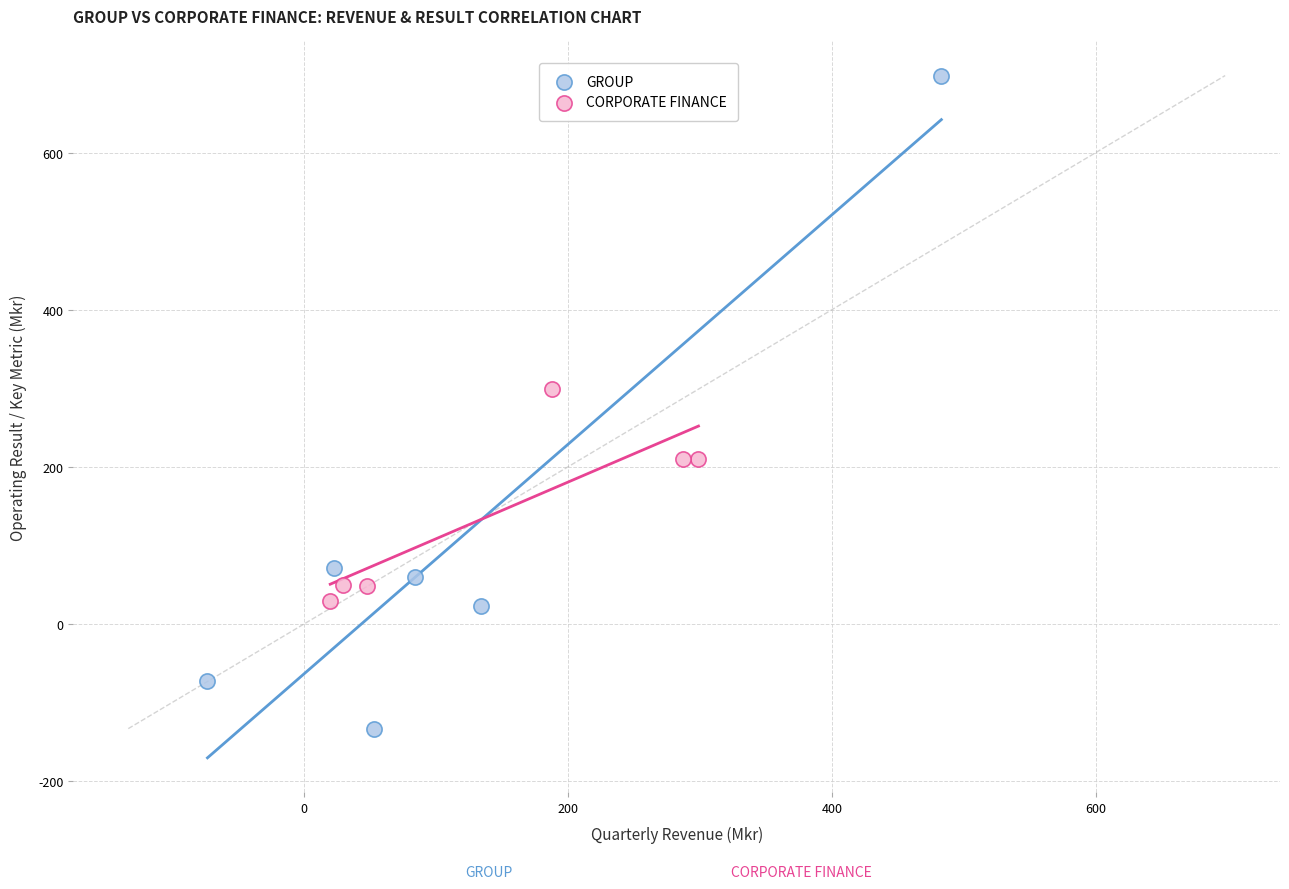

Which series reaches the minimum Y coordinate?

GROUP